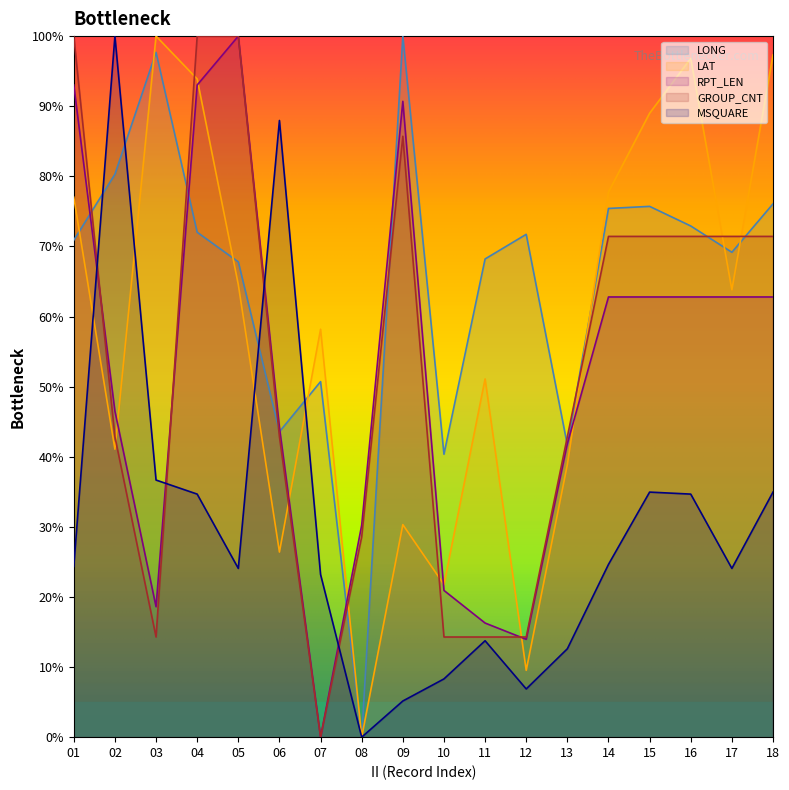

What is the average value of the LONG series?

65.2